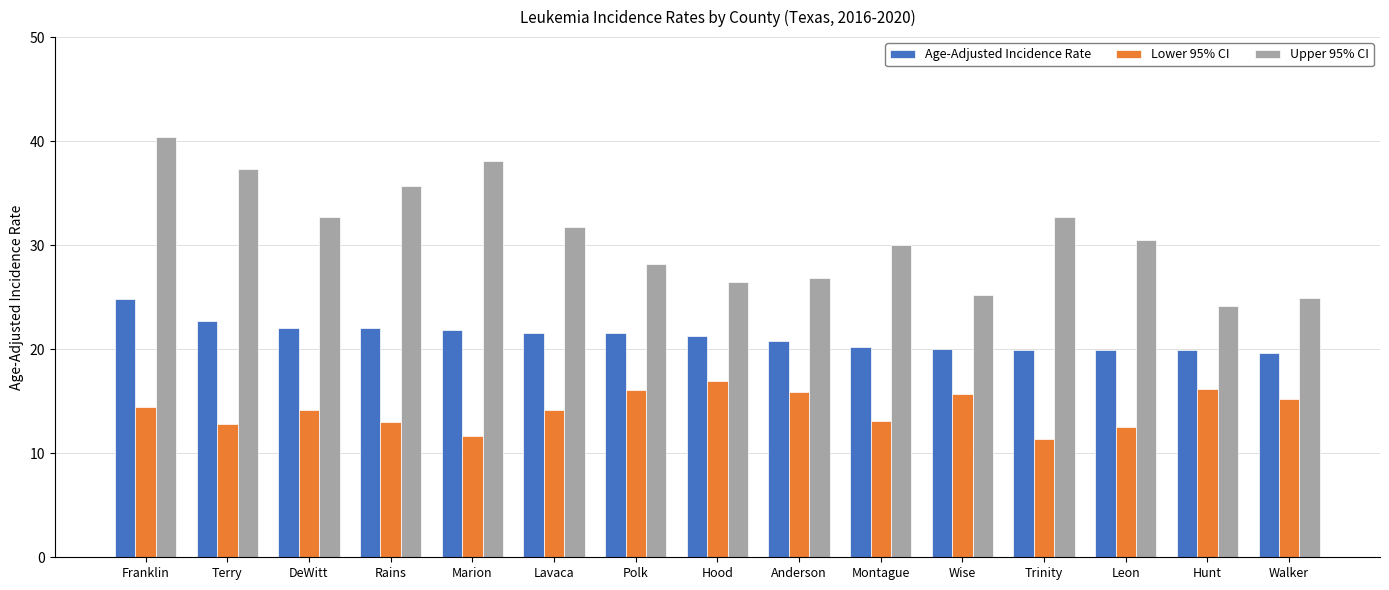

What is the maximum value shown in the chart?

40.4